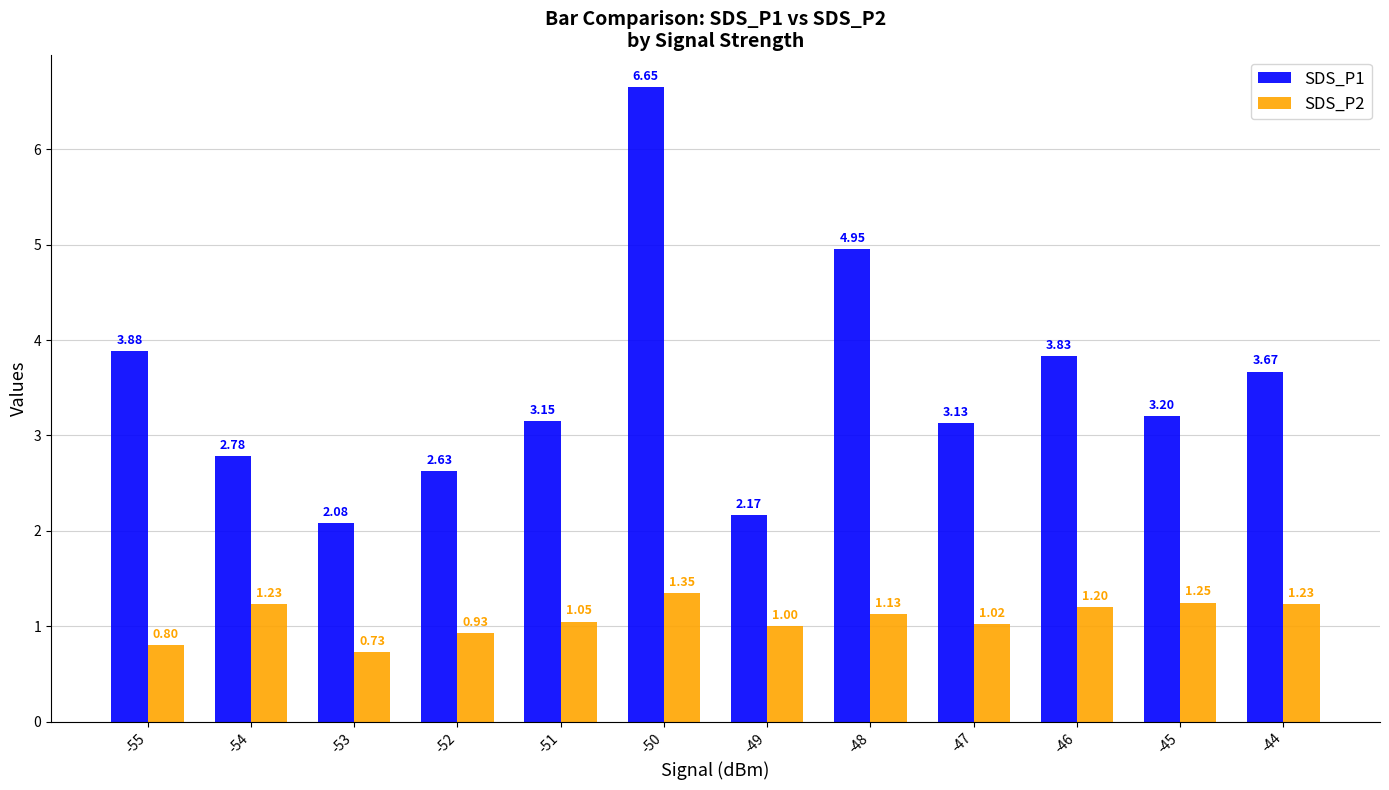

How many data points in SDS_P2 are less than 1?

3